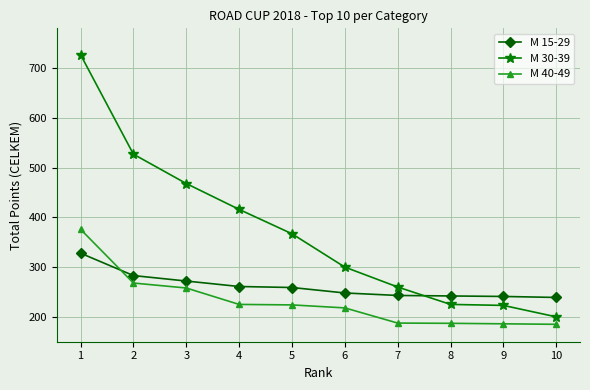

Where does the M 15-29 series first go above 259?

1